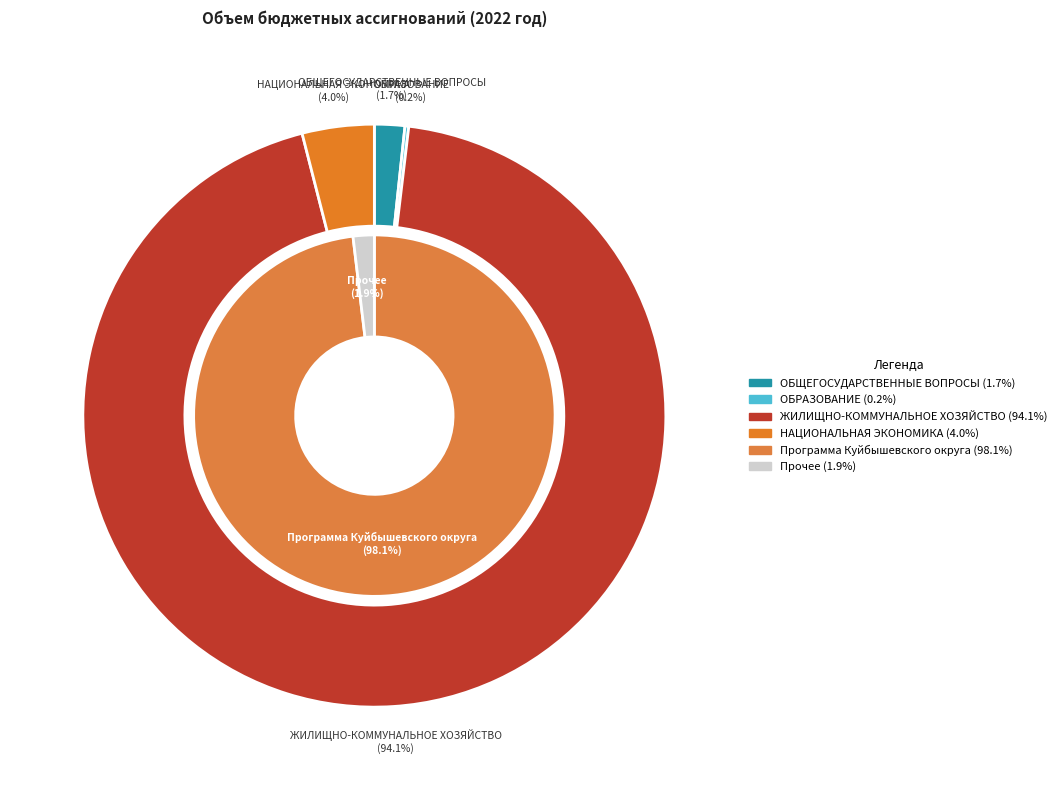

Is there any slice that represents more than half of the pie?

Yes